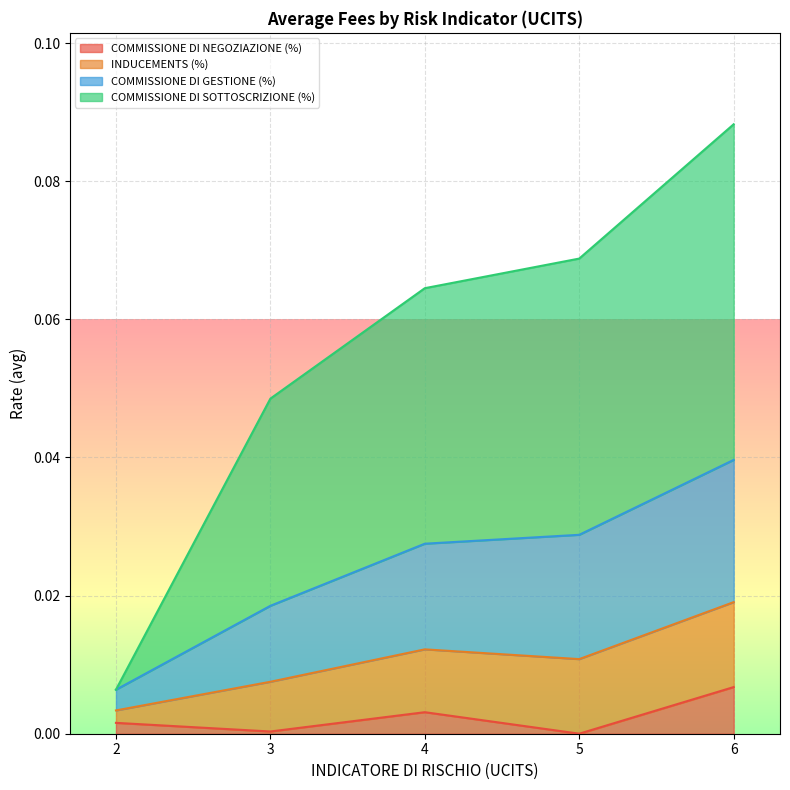

What is the total value across all series at 5?

0.1